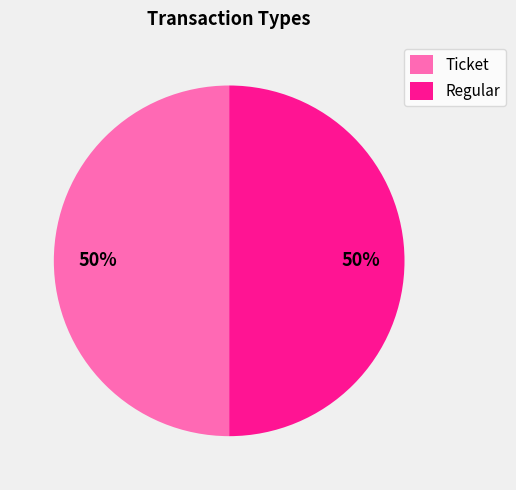

To the nearest percent, what percentage of the pie is Ticket?

50%